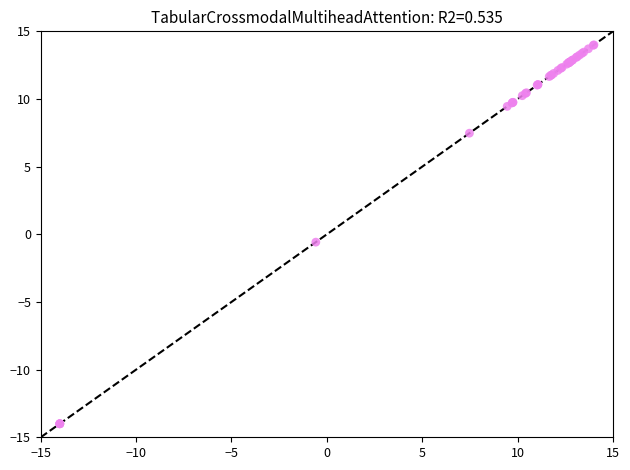

What Y value in the scatter plot is closest to 0?

-0.6